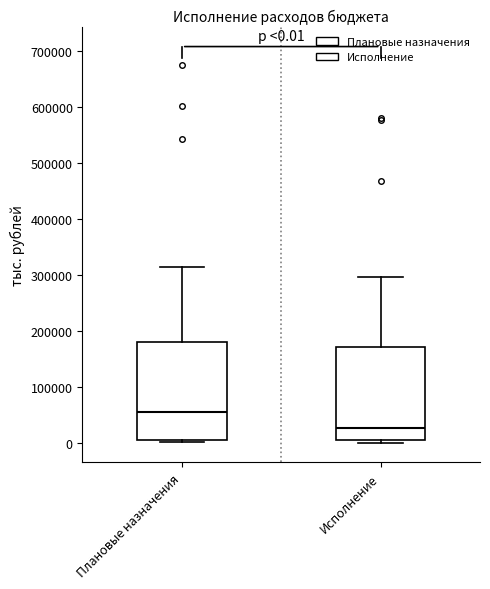

Which box's median line is the highest?

Плановые назначения